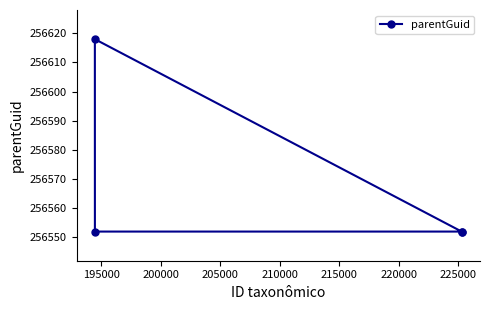

True or false: the data has more than 1 interior local peaks.

False